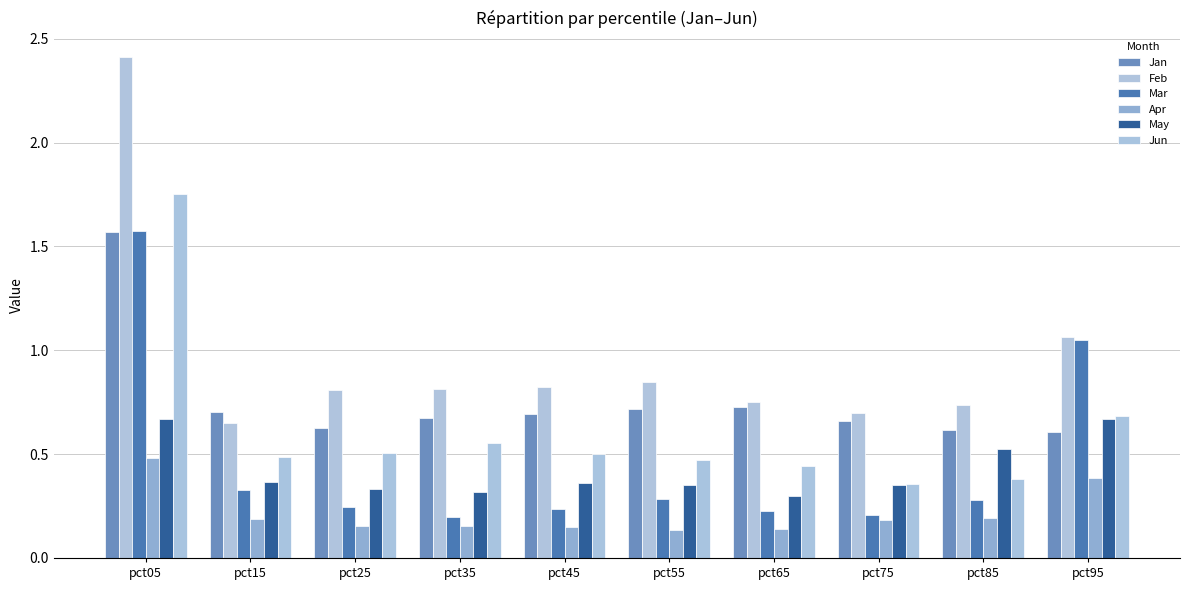

Reading left to right, what are all the values shown in this chart?

Jan: pct05=1.6	pct15=0.7	pct25=0.6	pct35=0.7	pct45=0.7	pct55=0.7	pct65=0.7	pct75=0.7	pct85=0.6	pct95=0.6
Feb: pct05=2.4	pct15=0.6	pct25=0.8	pct35=0.8	pct45=0.8	pct55=0.8	pct65=0.8	pct75=0.7	pct85=0.7	pct95=1.1
Mar: pct05=1.6	pct15=0.3	pct25=0.2	pct35=0.2	pct45=0.2	pct55=0.3	pct65=0.2	pct75=0.2	pct85=0.3	pct95=1.1
Apr: pct05=0.5	pct15=0.2	pct25=0.2	pct35=0.2	pct45=0.1	pct55=0.1	pct65=0.1	pct75=0.2	pct85=0.2	pct95=0.4
May: pct05=0.7	pct15=0.4	pct25=0.3	pct35=0.3	pct45=0.4	pct55=0.4	pct65=0.3	pct75=0.4	pct85=0.5	pct95=0.7
Jun: pct05=1.8	pct15=0.5	pct25=0.5	pct35=0.6	pct45=0.5	pct55=0.5	pct65=0.4	pct75=0.4	pct85=0.4	pct95=0.7